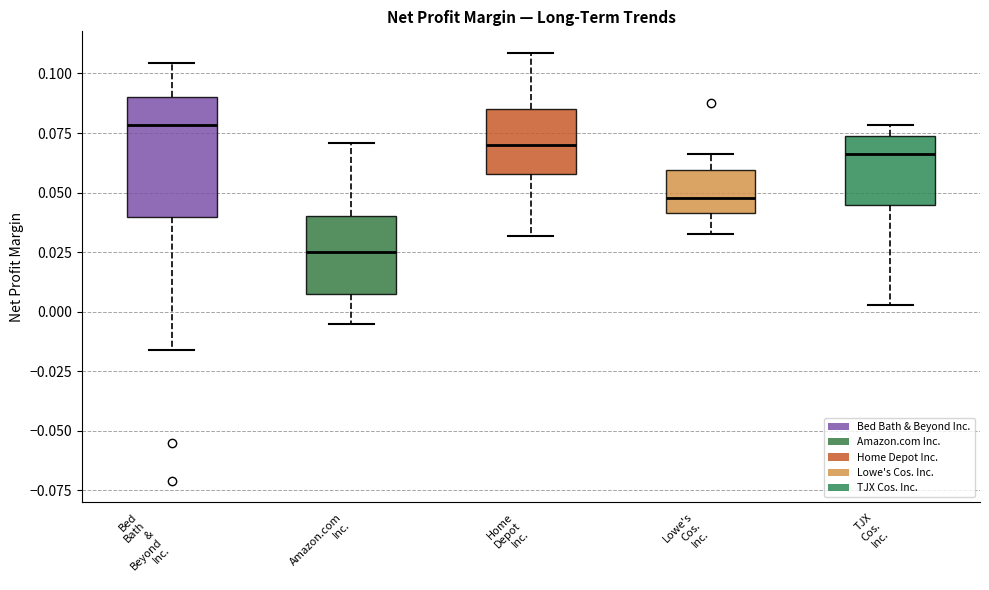

Reading left to right, transcribe this box plot: for each box, give where its median line is, the range the box spans, and where its two whiskers end, as read against the y-axis. The values are not printed on the chart, so give them approximately, as read against the axis.

Bed Bath & Beyond Inc.: median 0.080, box 0.040 to 0.090, whiskers -0.015 to 0.105
Amazon.com Inc.: median 0.025, box 0.005 to 0.040, whiskers -0.005 to 0.070
Home Depot Inc.: median 0.070, box 0.060 to 0.085, whiskers 0.030 to 0.110
Lowe's Cos. Inc.: median 0.050, box 0.040 to 0.060, whiskers 0.035 to 0.065
TJX Cos. Inc.: median 0.065, box 0.045 to 0.075, whiskers 0.005 to 0.080